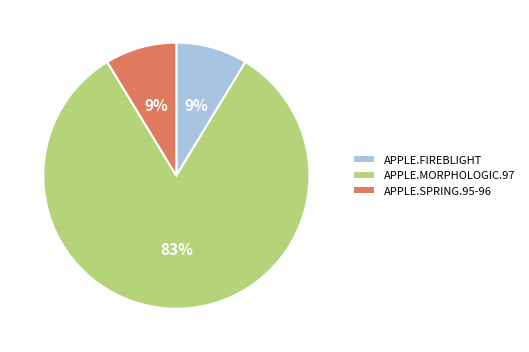

To the nearest percent, what is the average slice percentage?

33%